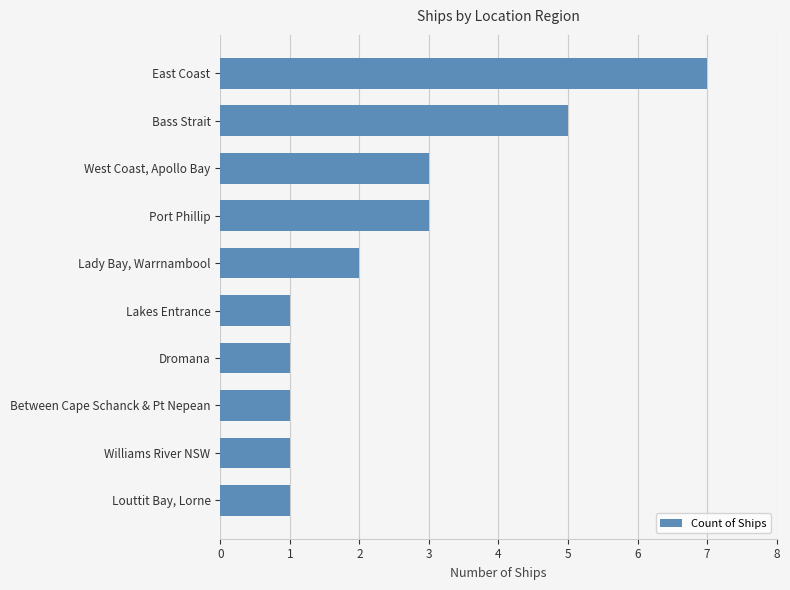

True or false: the data shows 2 at Williams River NSW.

False